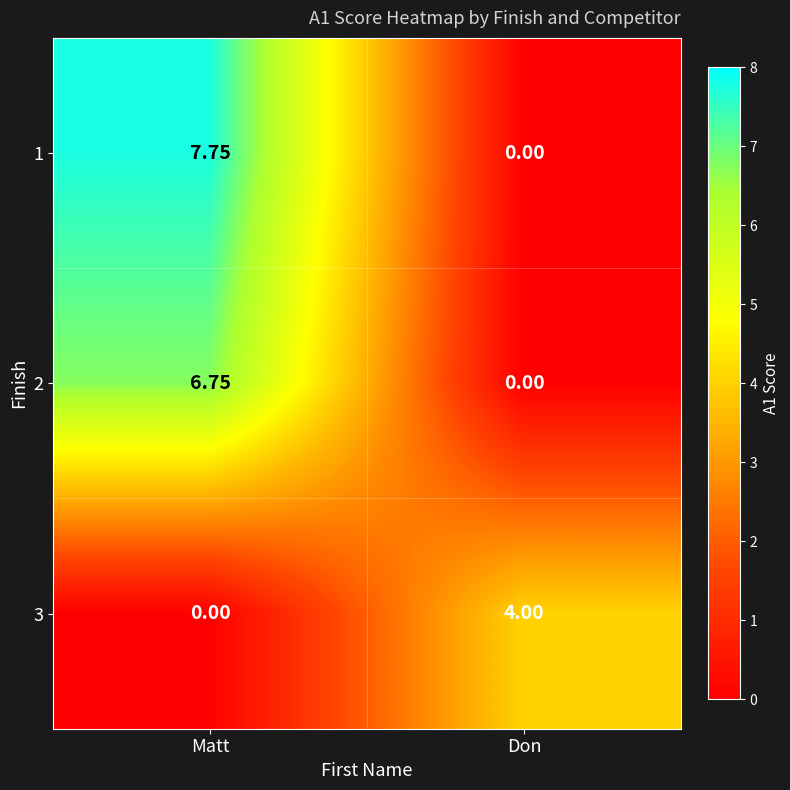

Rank the categories by 3 value from highest to lowest.

Don, Matt